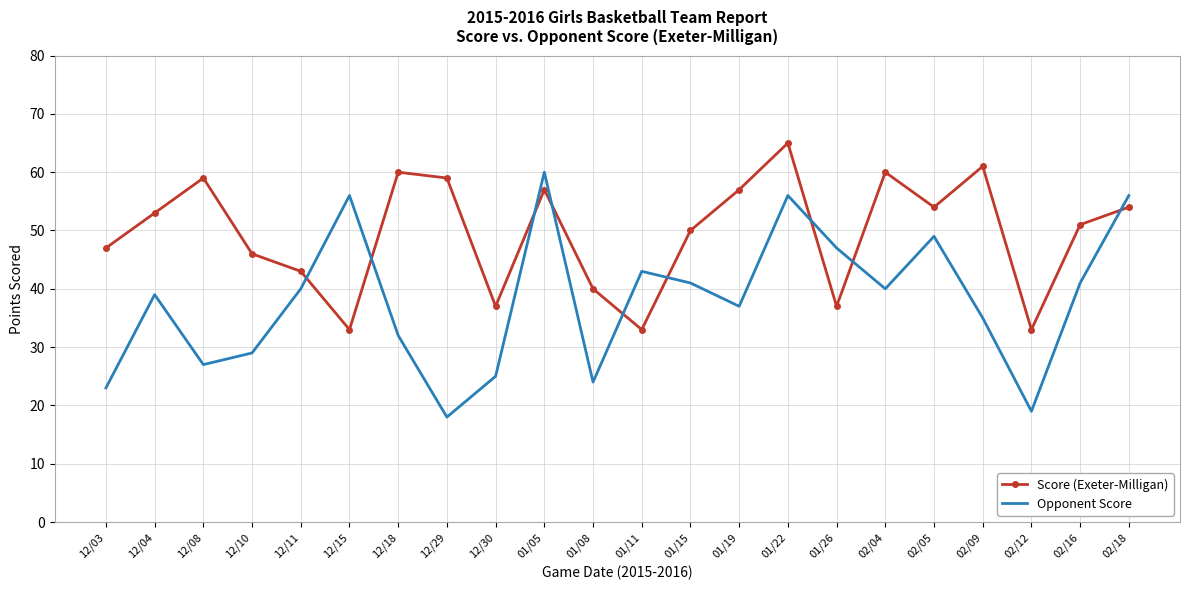

What is the spread (max minus min) of values at 12/15?

23